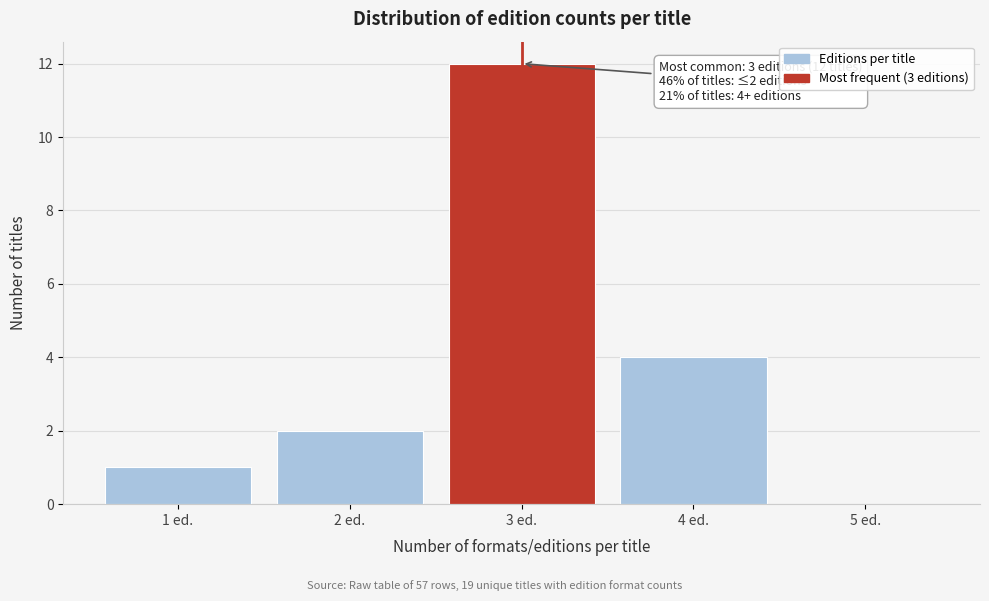

Reading left to right, list all the values displayed in this chart.

1 ed.=1	2 ed.=2	3 ed.=12	4 ed.=4	5 ed.=0